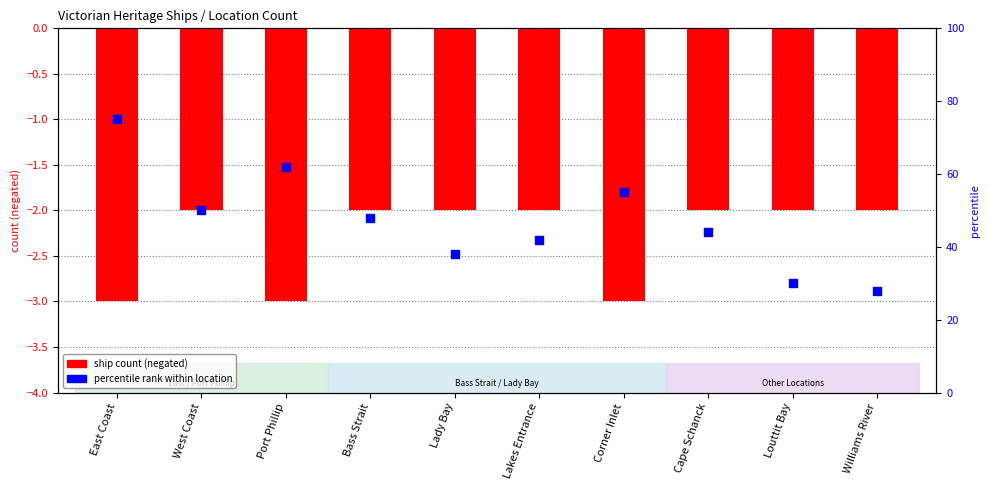

At which category is the sum across all series the highest?

East Coast